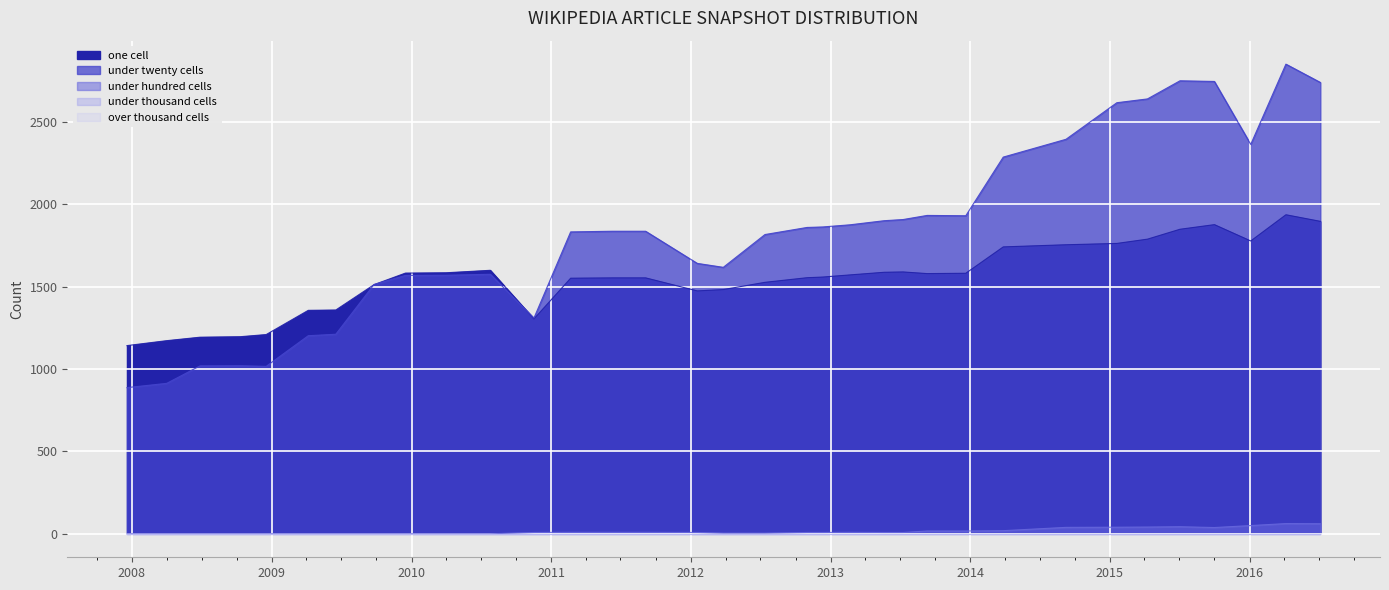

What is the value of the one_cell point at the 11th from the left?

1599